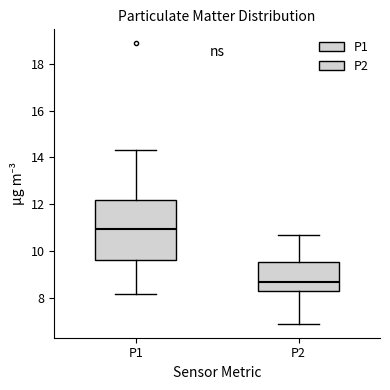

Where is the lower edge of the box for P2 on the y-axis? The values are not printed on the chart, so give them approximately, as read against the axis.

8.4